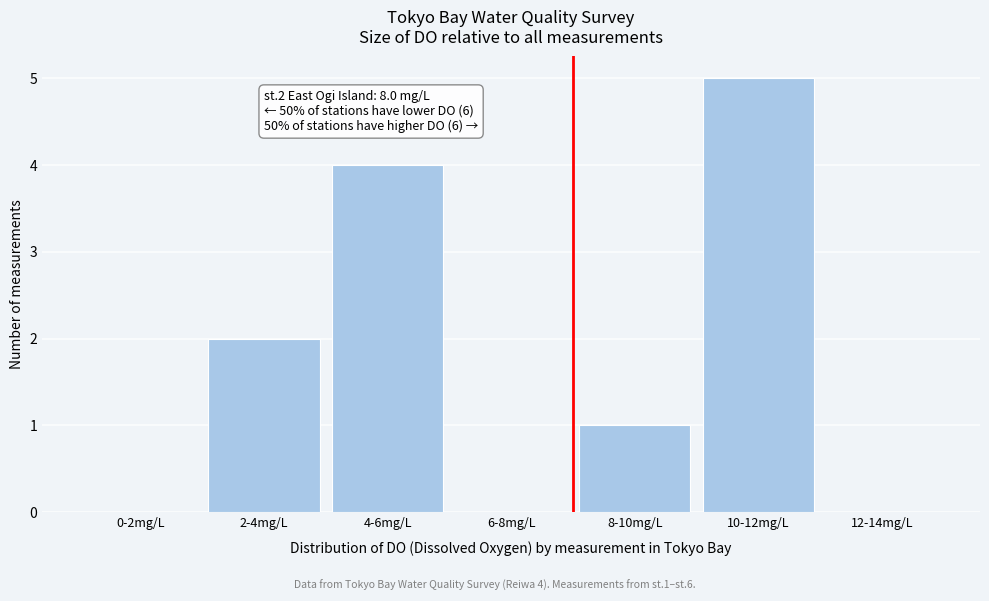

Reading left to right, what are all the values shown in this chart?

0-2mg/L=0	2-4mg/L=2	4-6mg/L=4	6-8mg/L=0	8-10mg/L=1	10-12mg/L=5	12-14mg/L=0